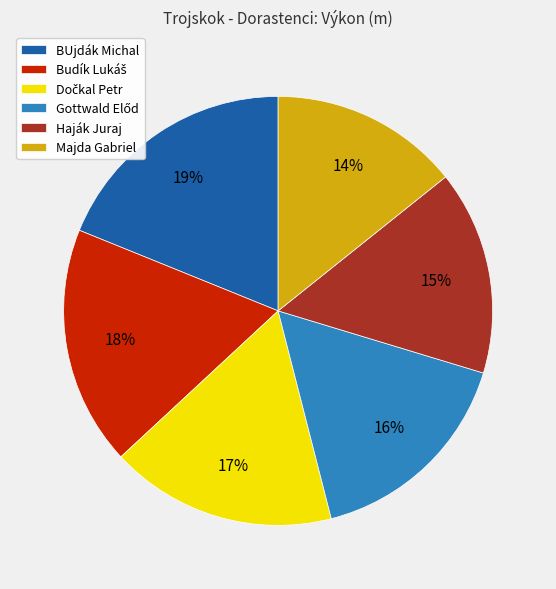

Which has a higher value, Majda Gabriel or Haják Juraj?

Haják Juraj